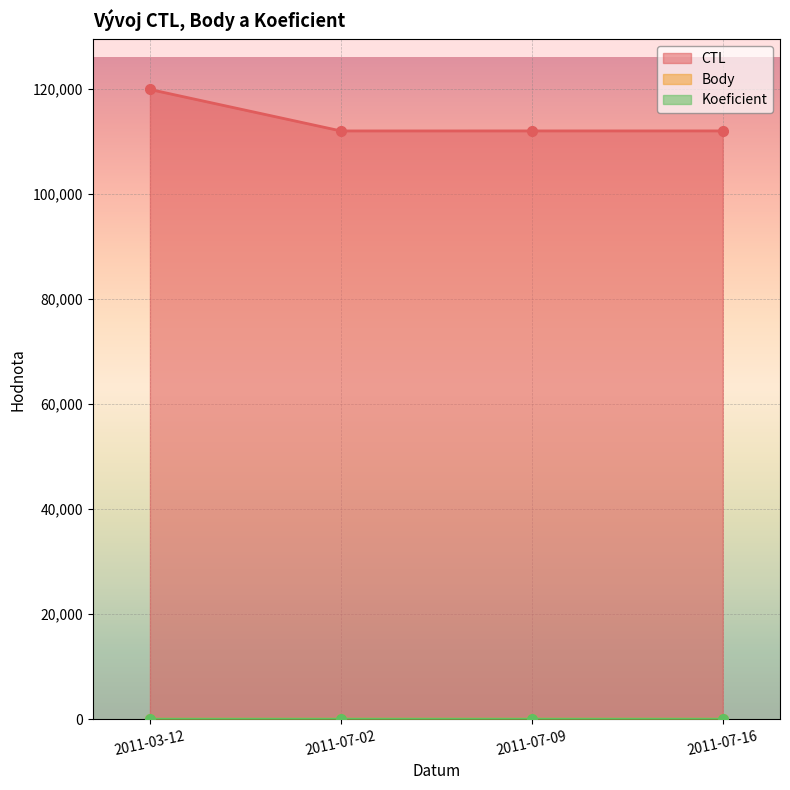

Which category has the lowest value in the Body series?

2011-03-12